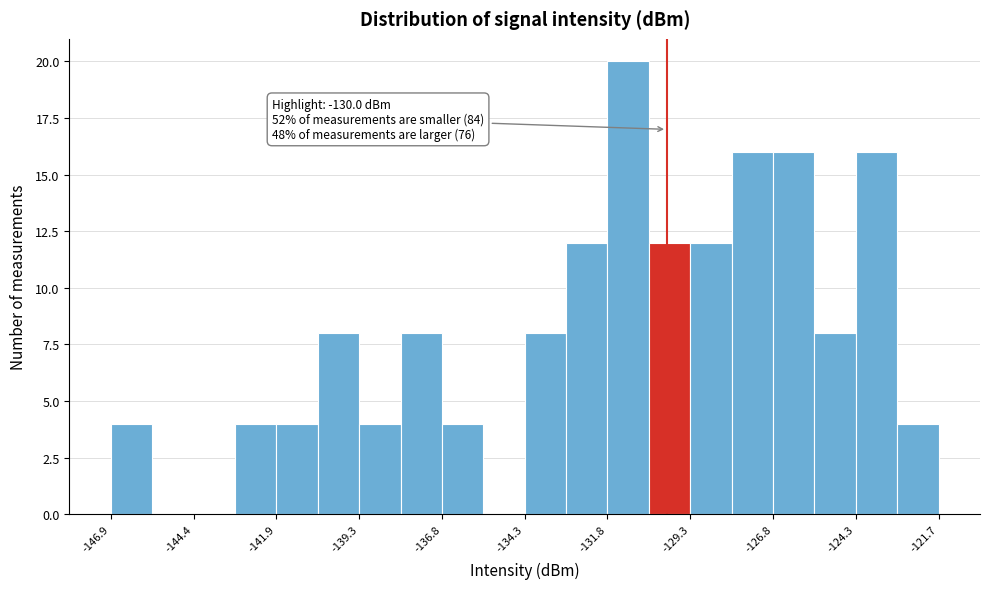

Read against the x-axis, roughly where is the centre of the tallest bar?

-131.0